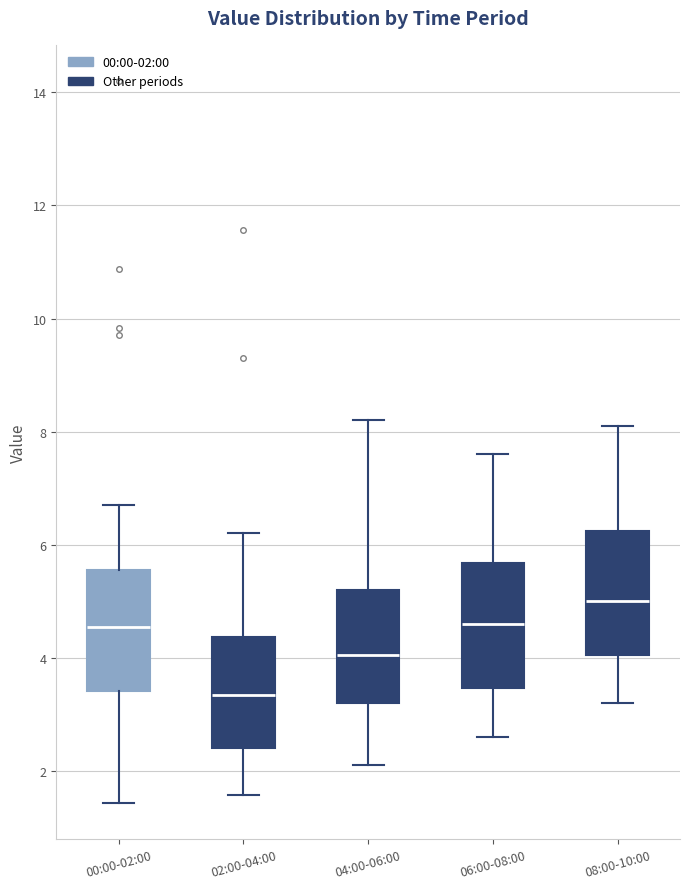

Which box has the lowest median line?

02:00-04:00